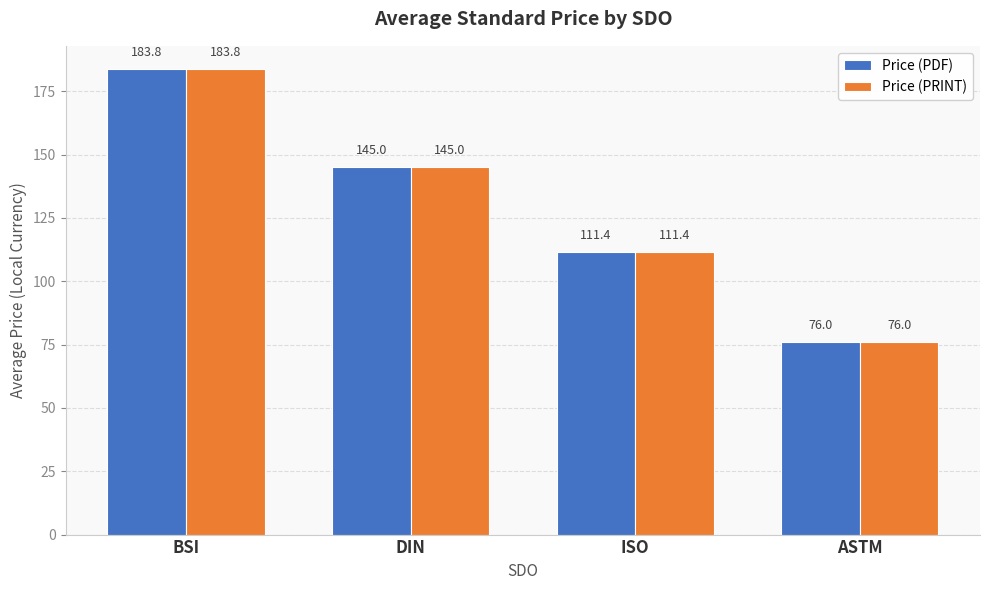

What is the sum of the Price (PDF) values at DIN and BSI?

328.8